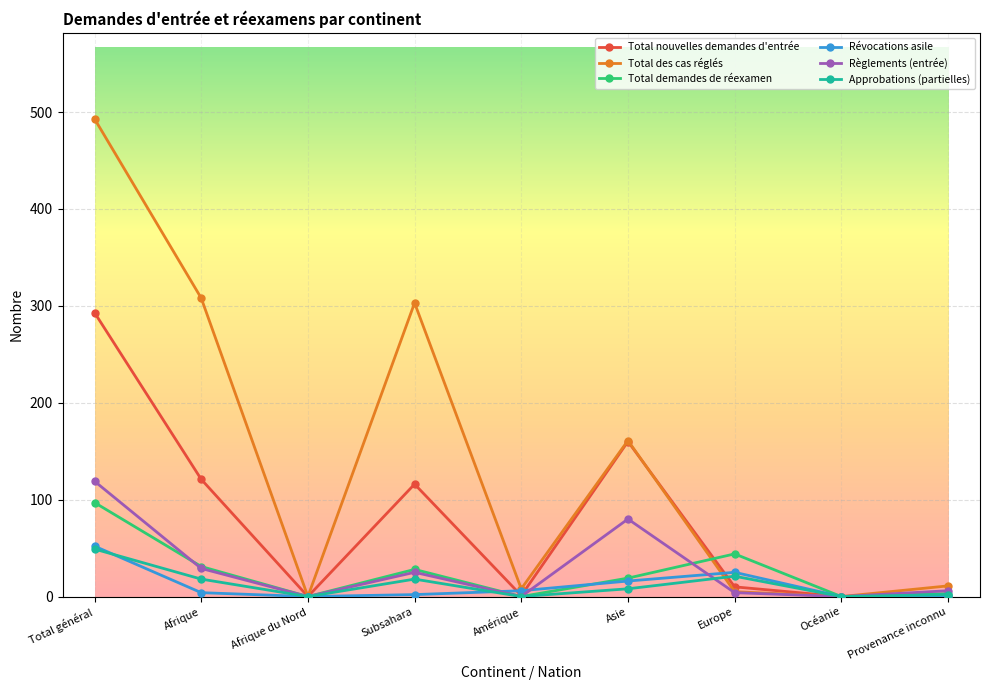

What is the maximum value shown in the chart?

493